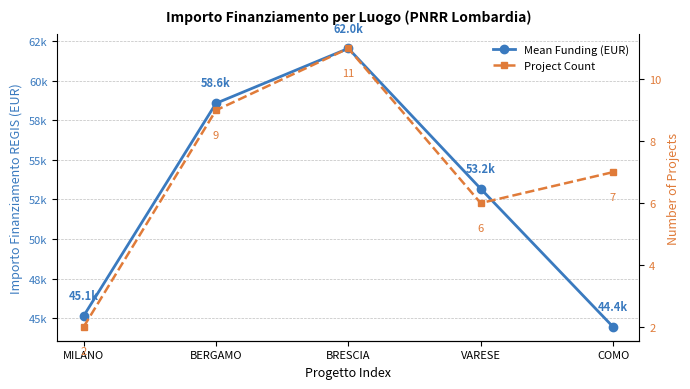

What is the difference between the maximum and minimum values in the Mean Funding (EUR) series?

17597.5